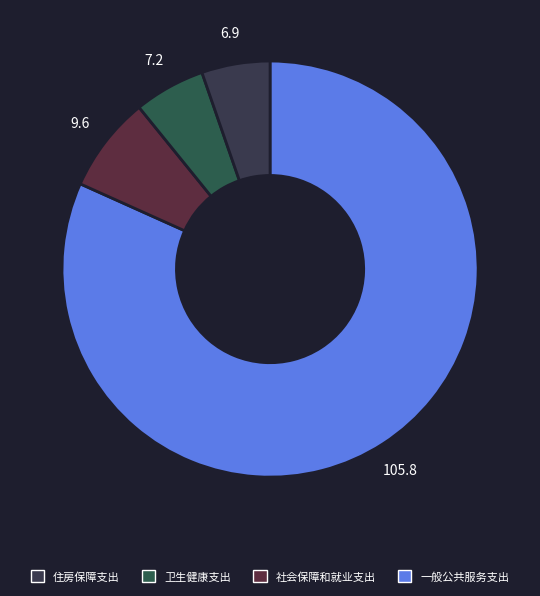

Which slice is the smallest?

住房保障支出